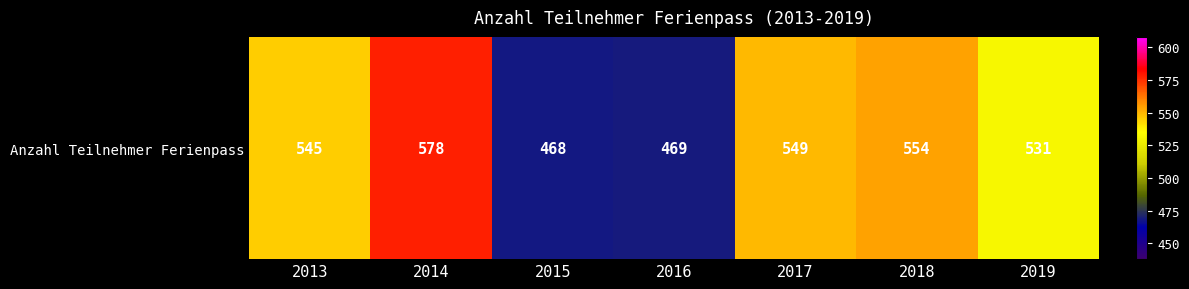

Which label corresponds to the smallest value in the chart?

2015